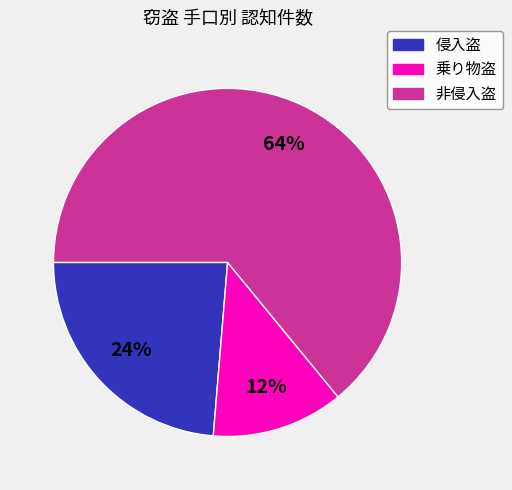

Combined, do 非侵入盗 and 乗り物盗 account for over 50%?

Yes